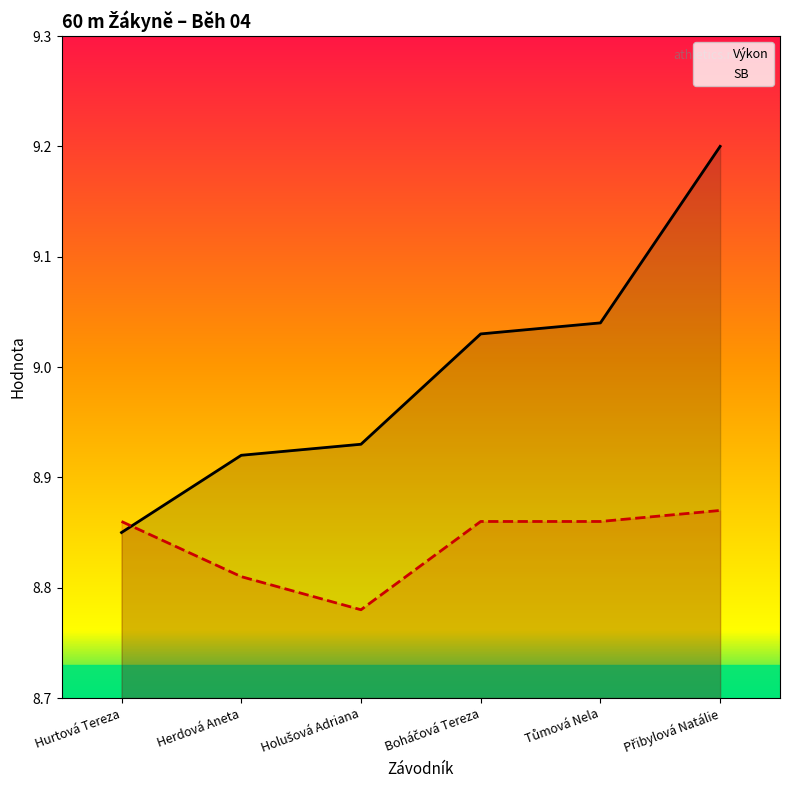

What is the total value across all series at Boháčová Tereza?

17.9